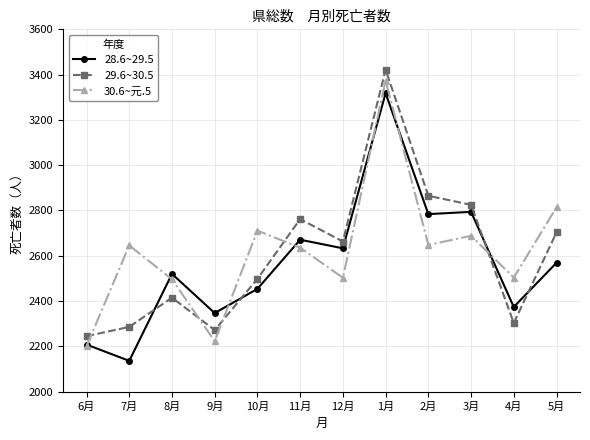

What is the average value of the 28.6~29.5 series?

2567